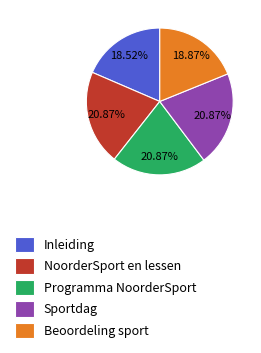

The Sportdag slice represents 21% of the pie. True or false?

True